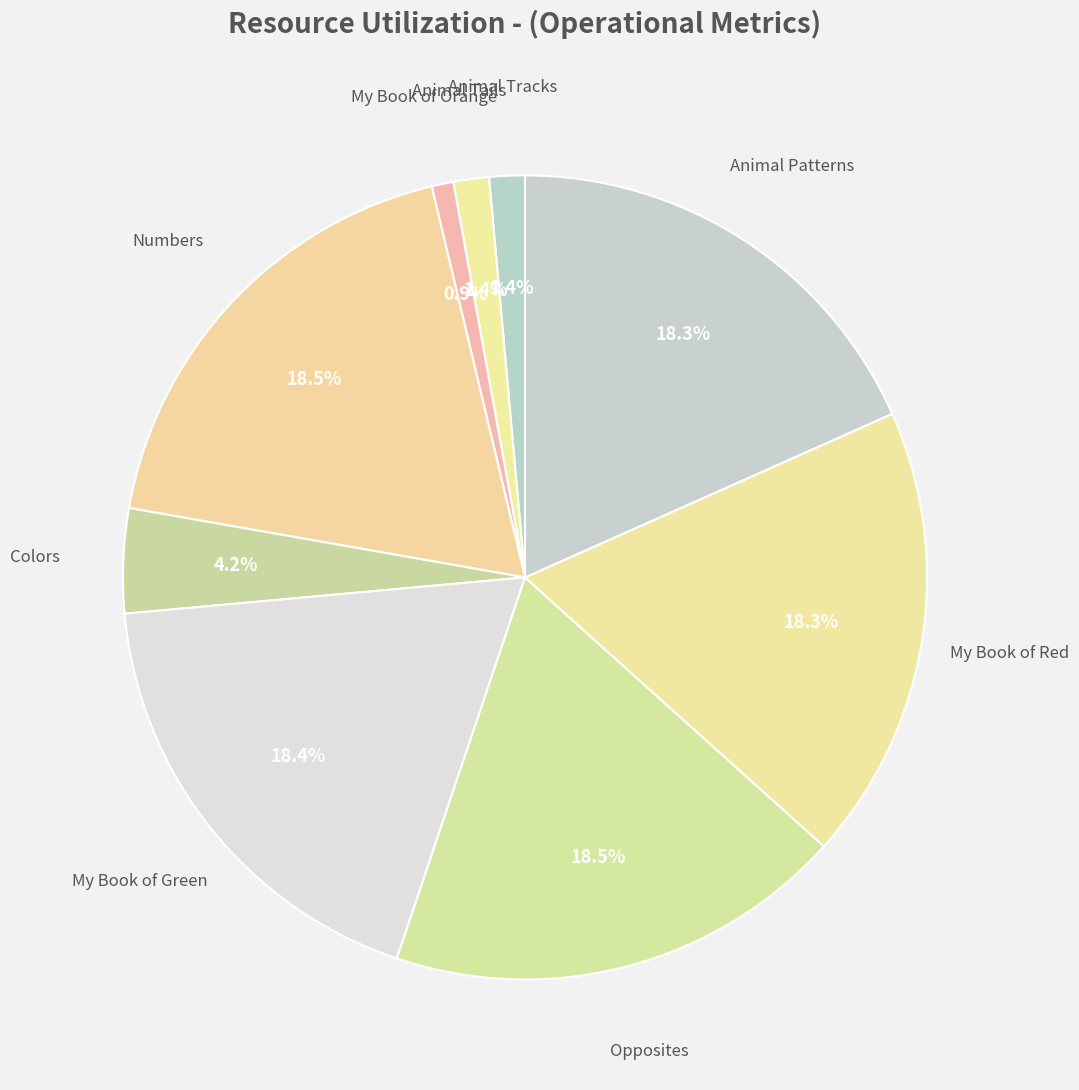

Is it true that Animal Tails is 1% of the pie?

True